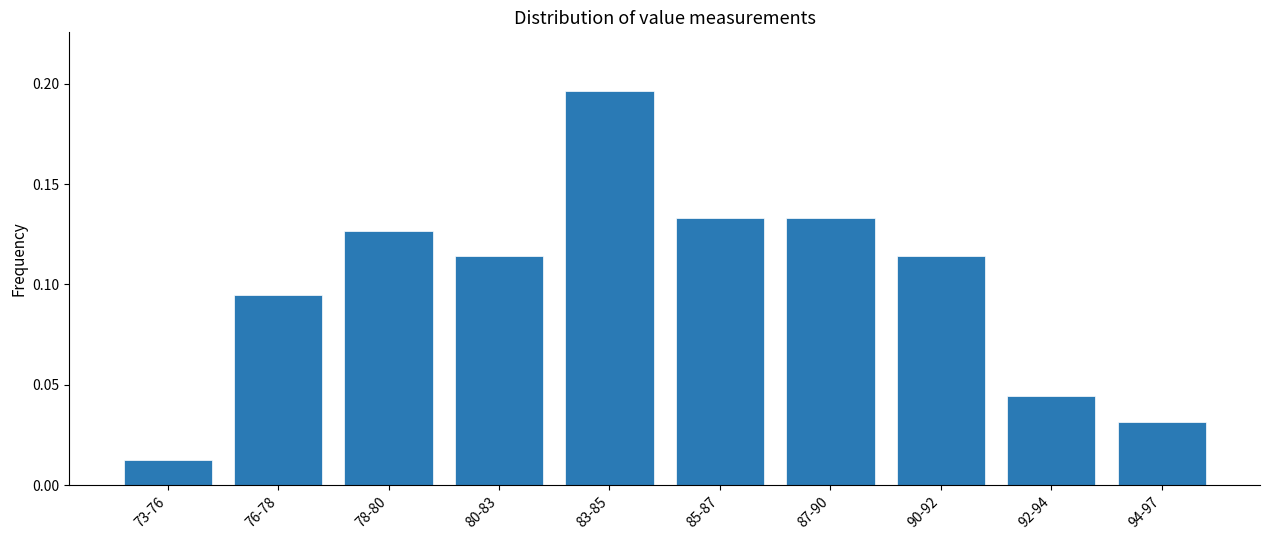

True or false: the data shows 0.2 at 85-87.

False